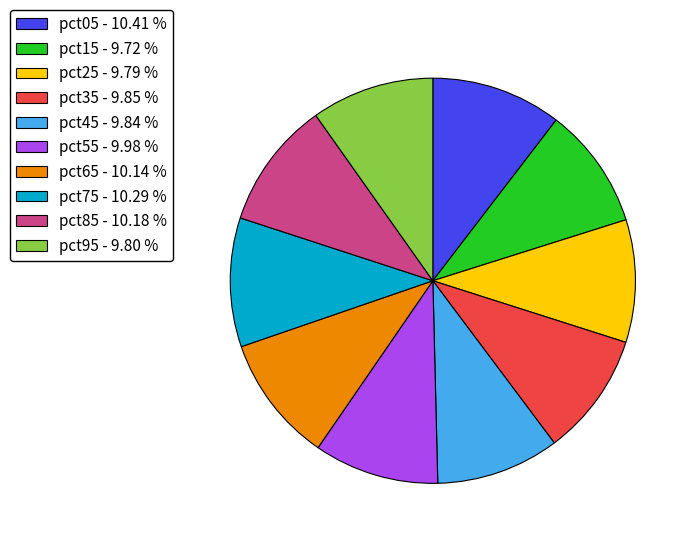

Do pct35 - 9.85 % and pct05 - 10.41 % together represent more than half of the pie?

No